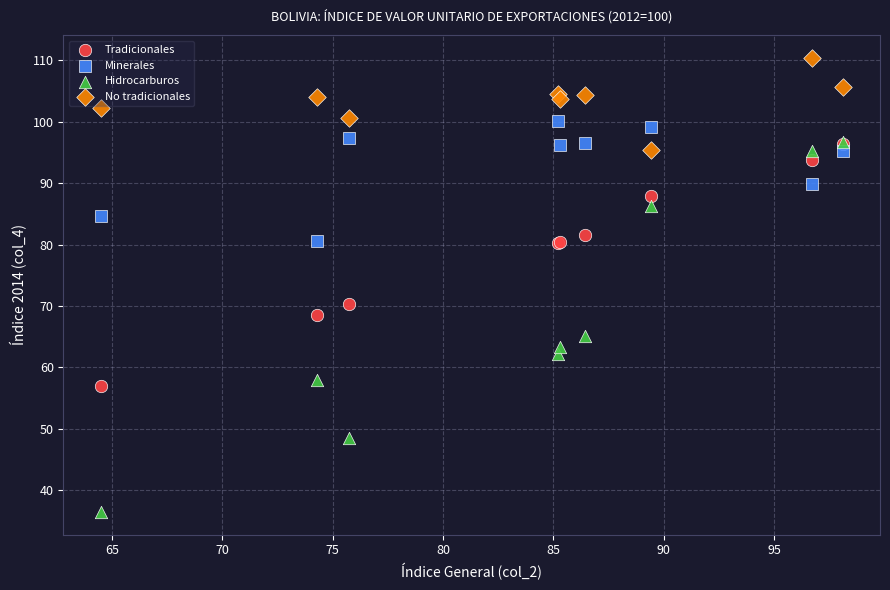

In the Hidrocarburos series, what Y value is closest to 66?

65.1